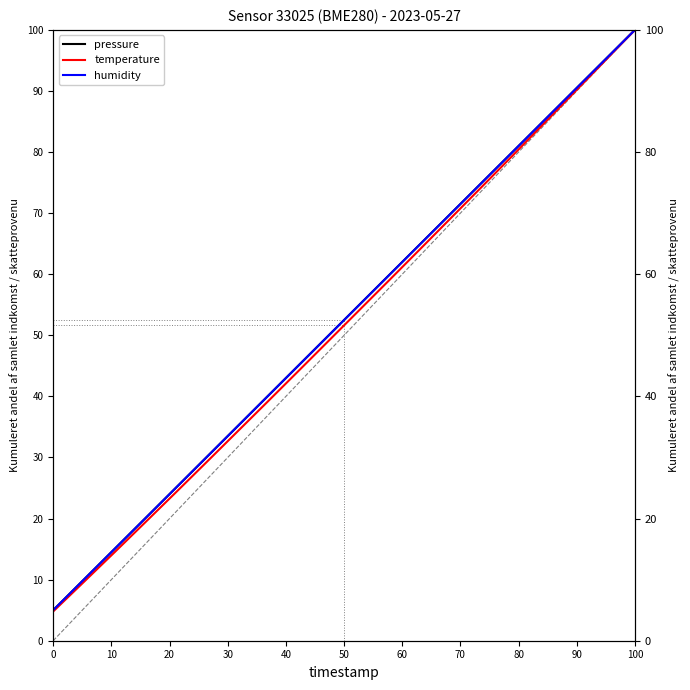

True or false: humidity and pressure cross at least once.

False